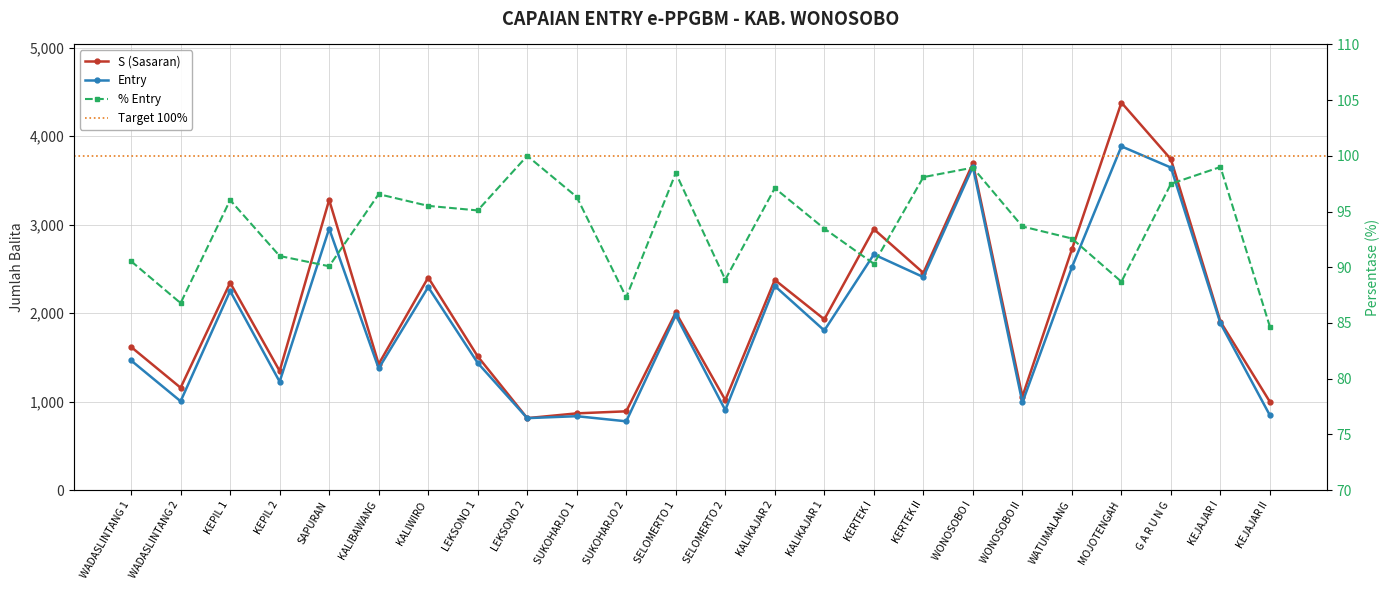

How many values in the Entry series are below 1885?

12